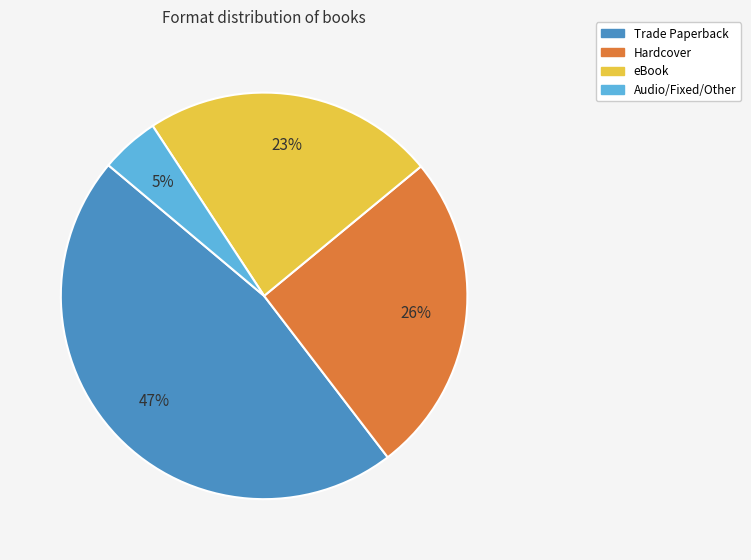

To the nearest percent, what is the difference between the largest and smallest slice percentages?

42%